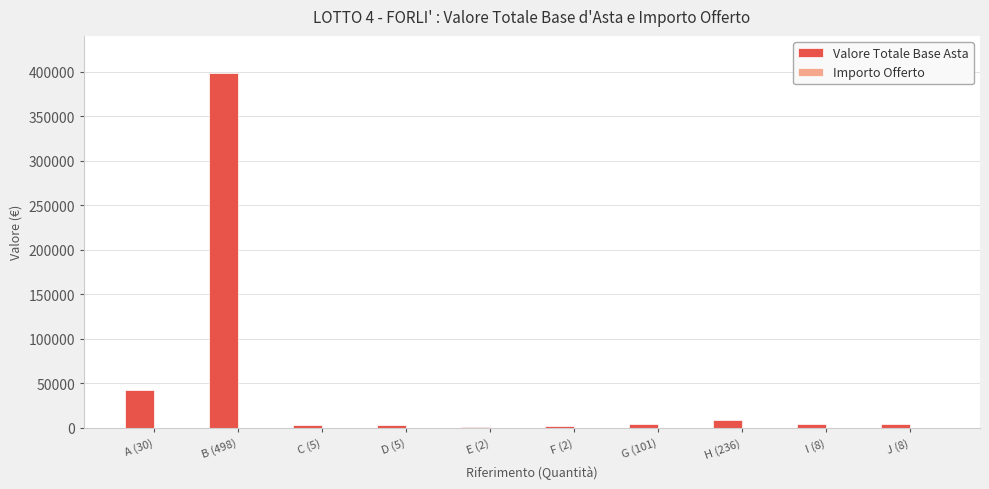

What is the sum of all values?

469067